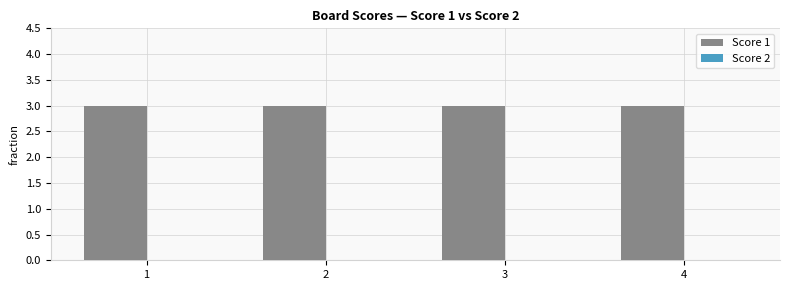

Rank the series at 4 from lowest to highest value.

Score 2, Score 1